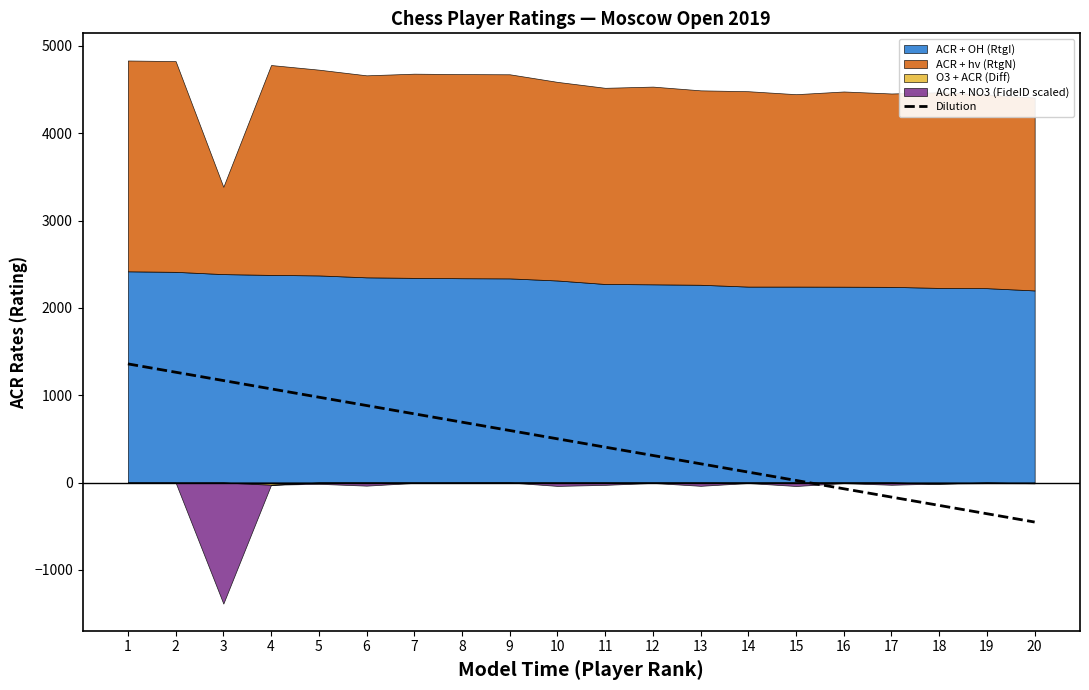

How many data points are less than 500?

10